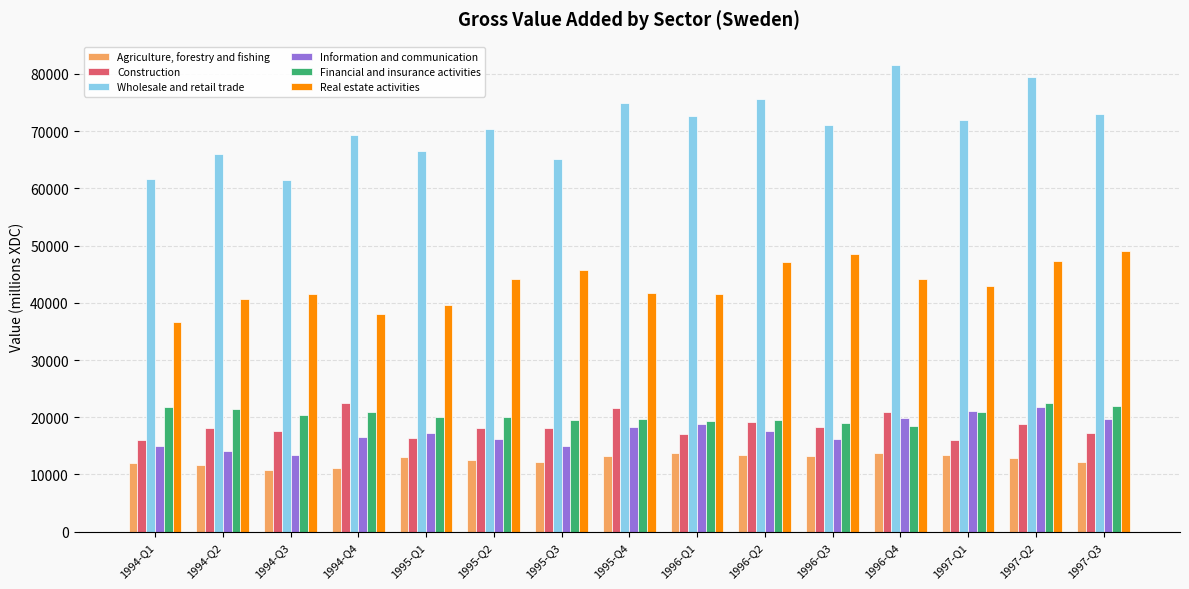

Which series has the largest range (max minus min)?

Wholesale and retail trade